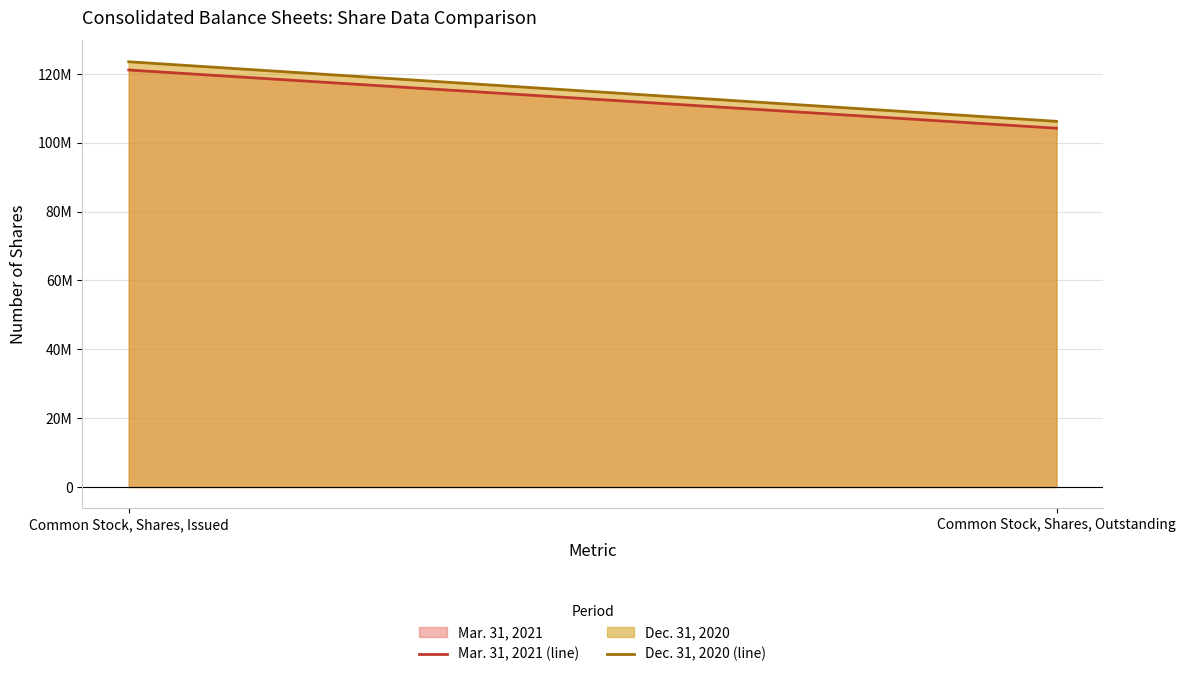

What is the smallest value displayed?

104234125